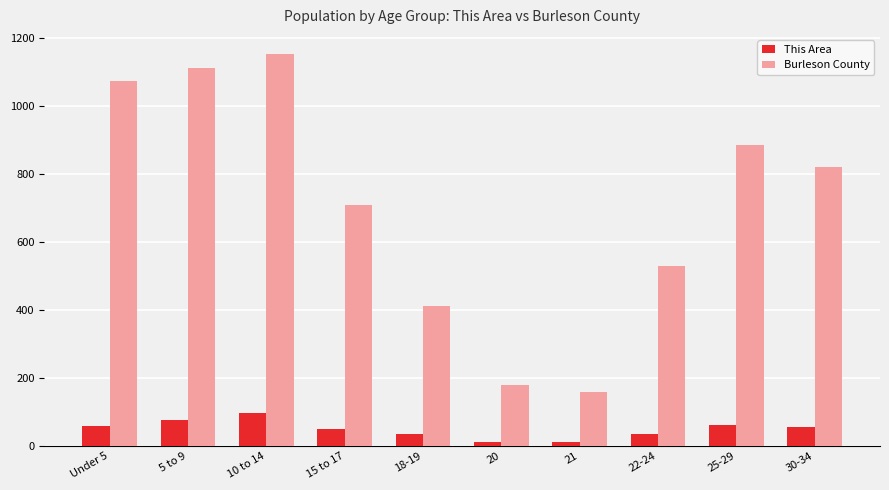

What is the average value of the Burleson County series?

703